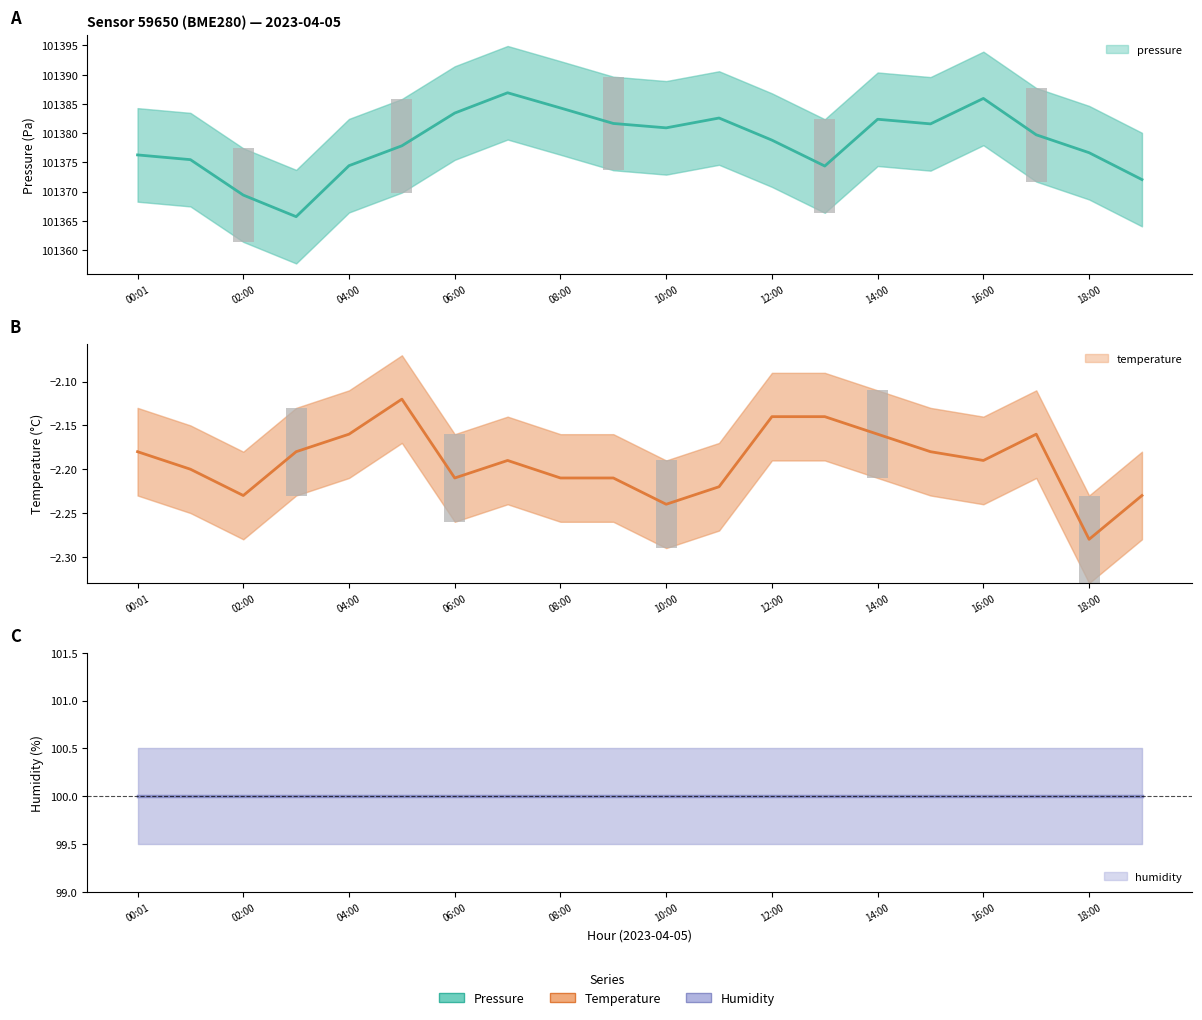

What position from the left is 06:00?

7